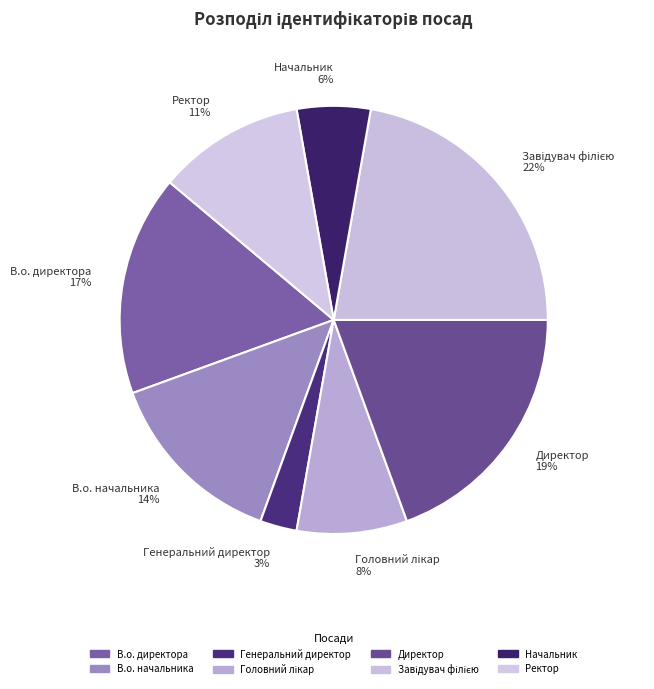

To the nearest percent, what is the difference between the largest and smallest slice percentages?

19%